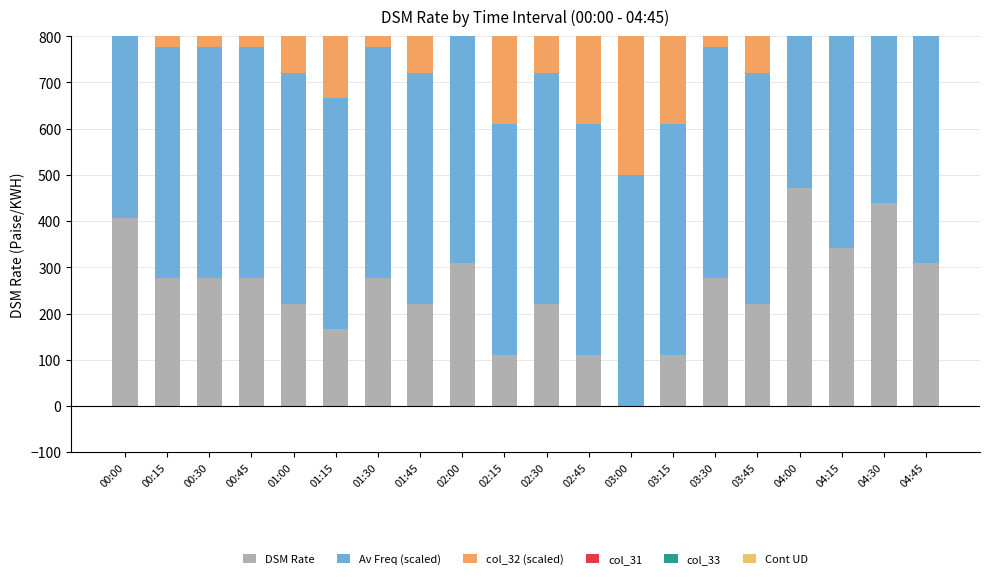

Are the bars horizontal?

No